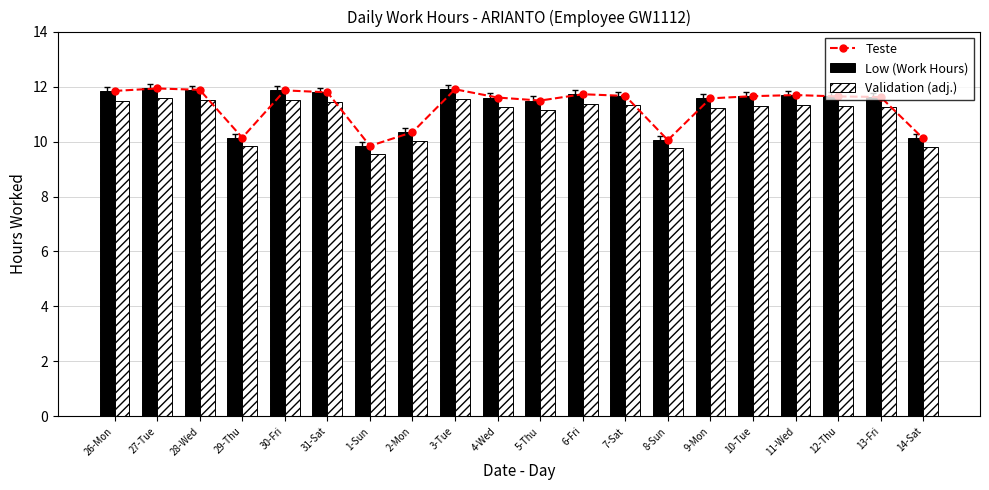

What value does the Validation (adj.) series have at 8-Sun?

9.7